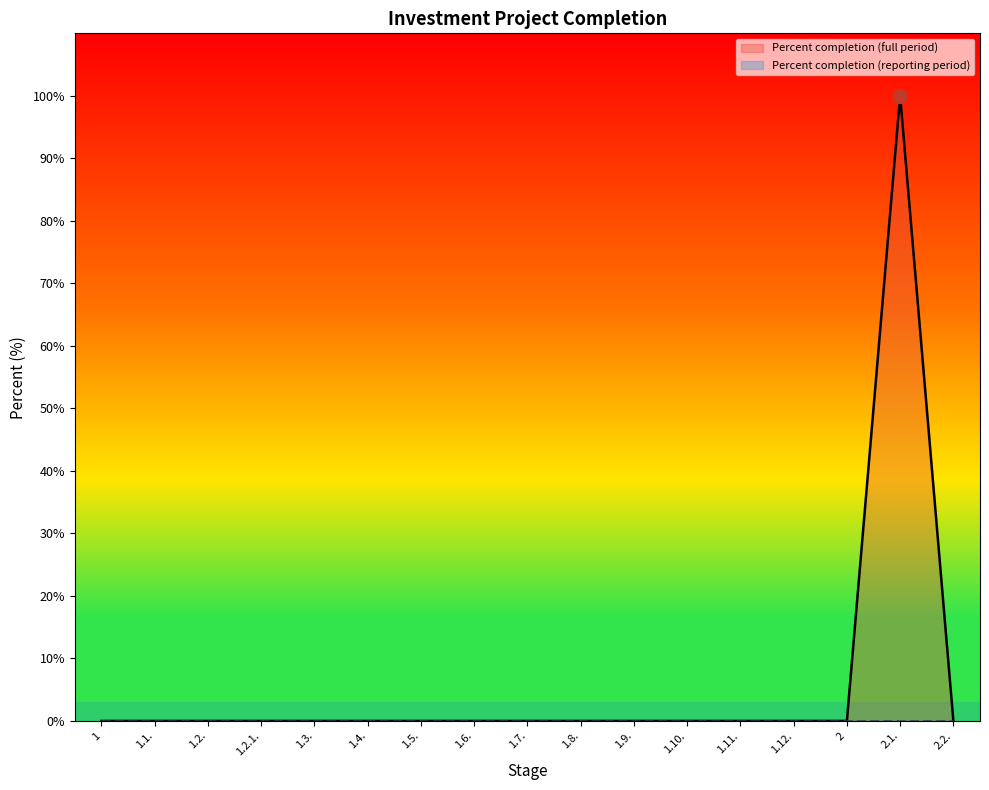

Which has a higher value, 1.6. or 1?

1.6.